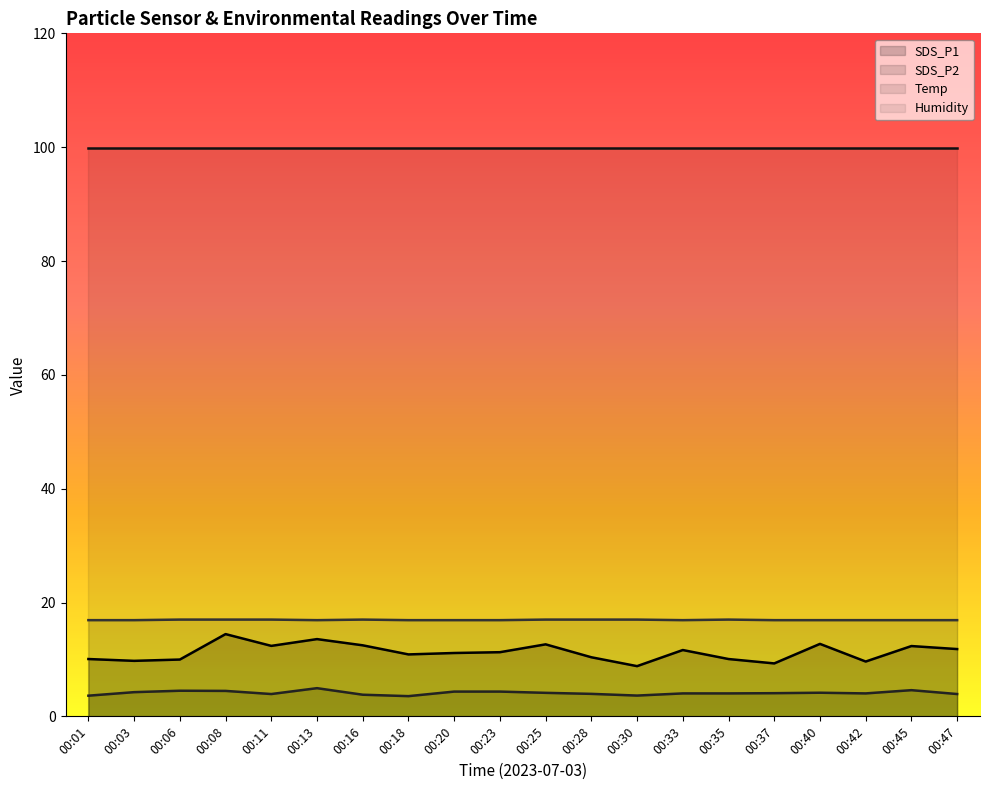

True or false: SDS_P1 and Temp intersect in this chart.

False